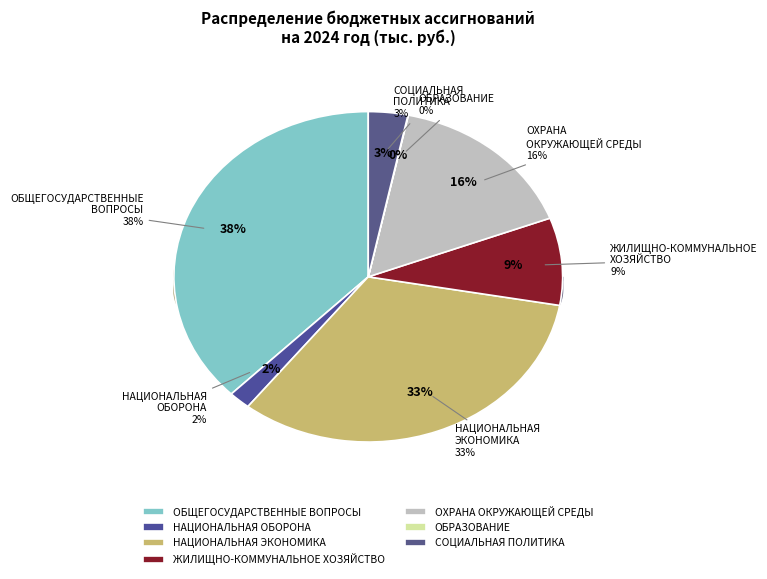

To the nearest percent, what is the difference between the ЖИЛИЩНО-КОММУНАЛЬНОЕ ХОЗЯЙСТВО and ОХРАНА ОКРУЖАЮЩЕЙ СРЕДЫ slice percentages?

7%